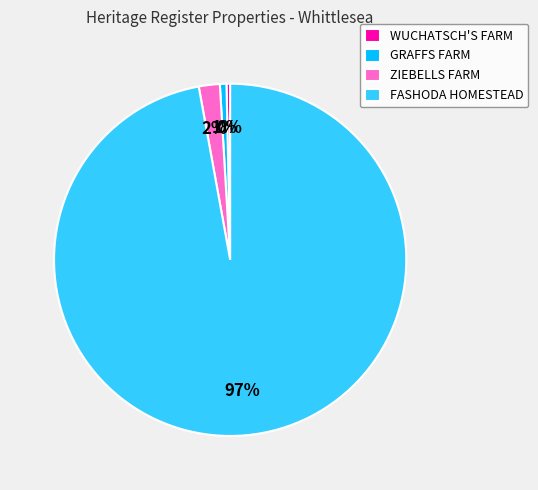

Count the number of slices in the pie.

4